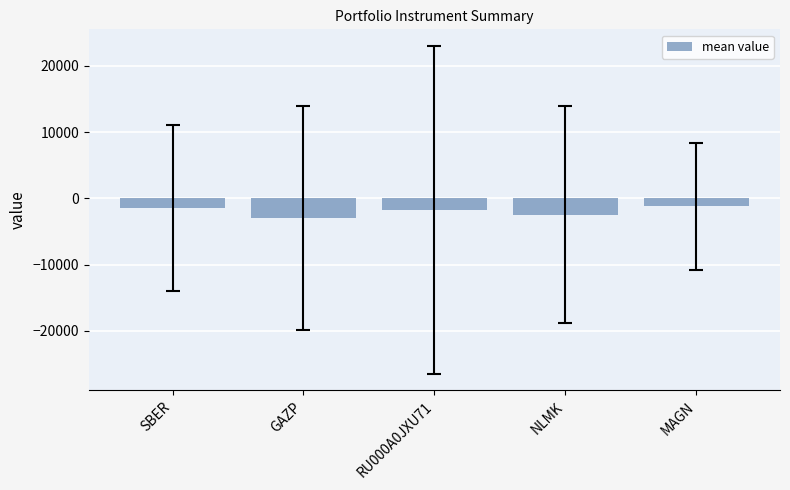

What is the change in value from GAZP to NLMK?

+550.9